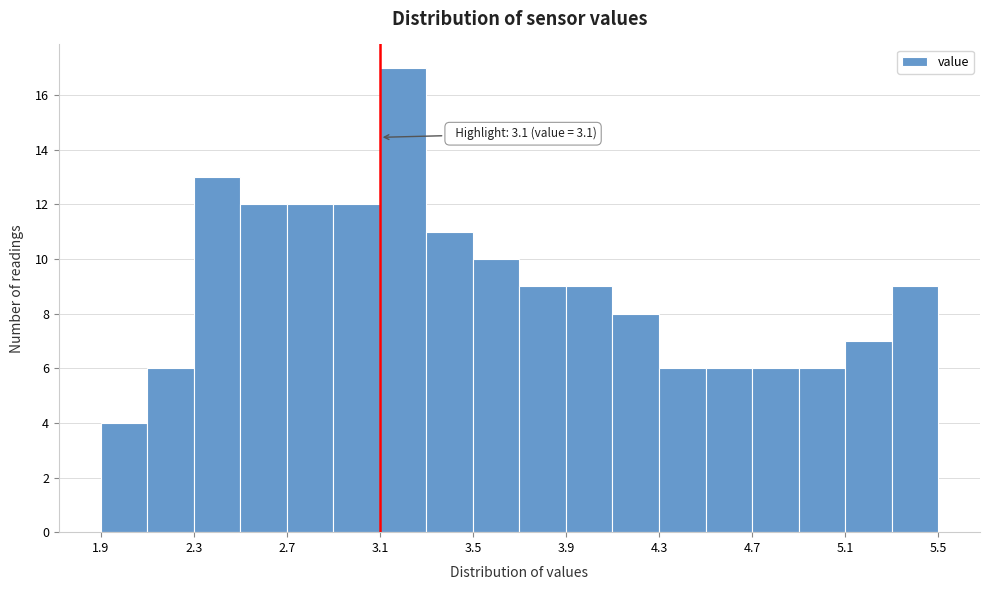

Which range on the x-axis has the tallest bar?

3.1 to 3.3